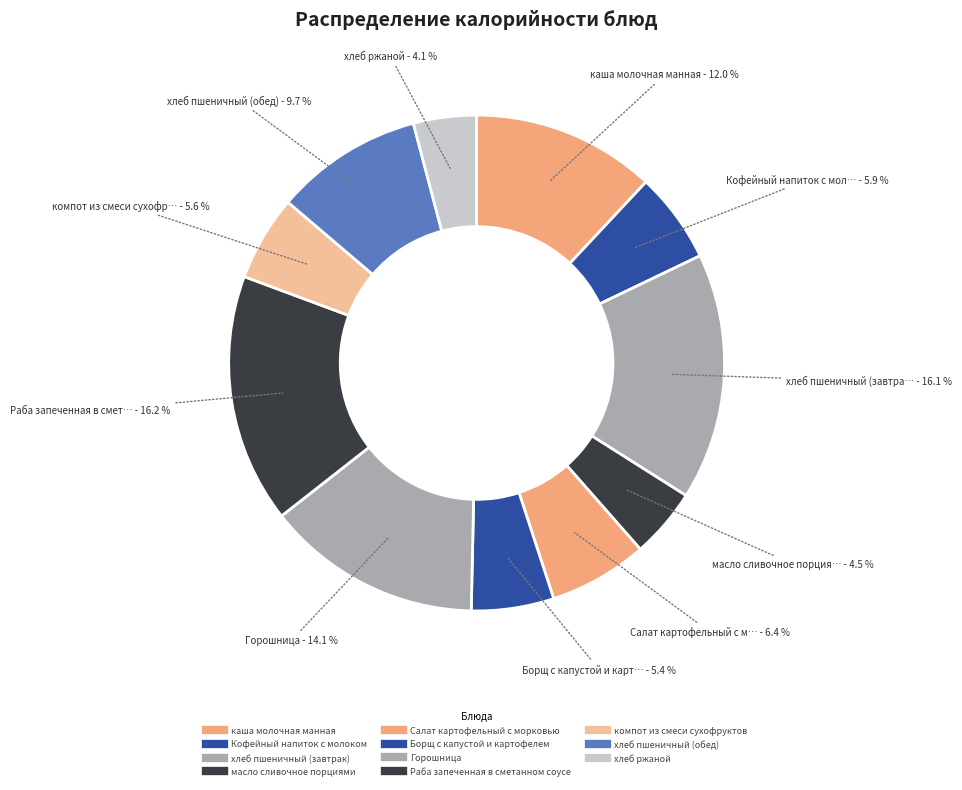

Which slice is the smallest?

хлеб ржаной